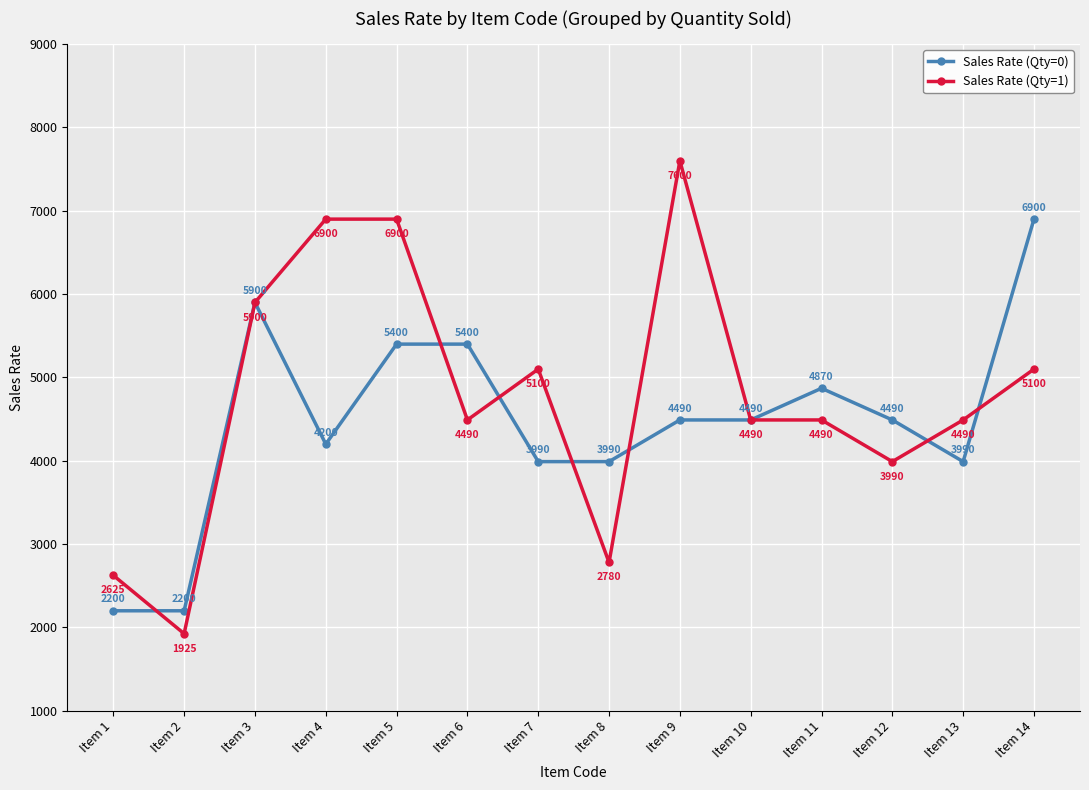

Is it true that Sales Rate (Qty=1) equals 2568 at Item 2?

False